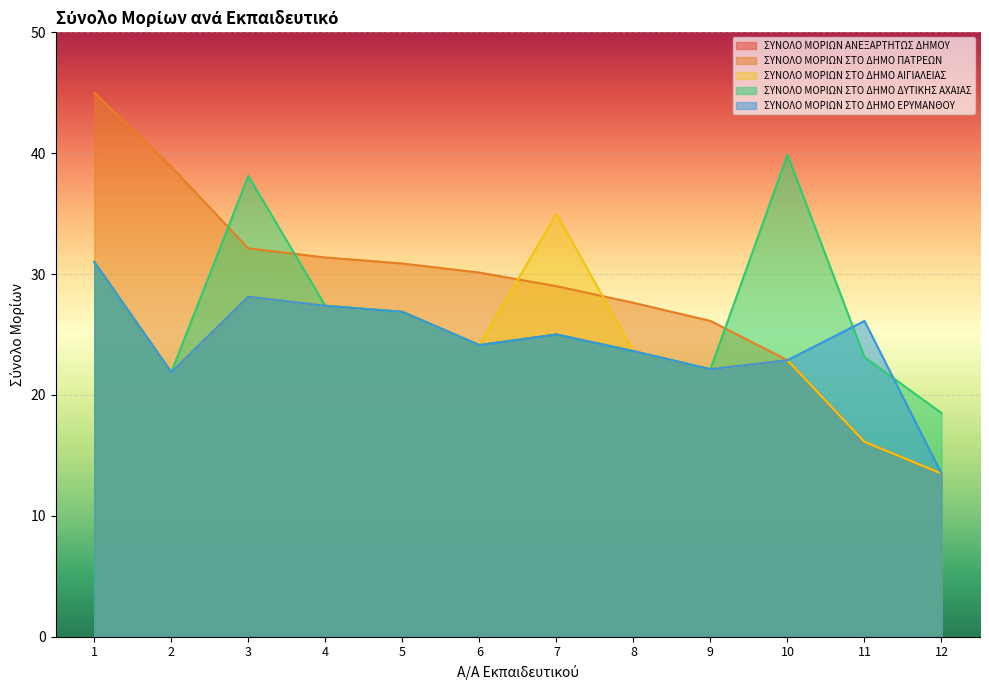

True or false: ΣΥΝΟΛΟ ΜΟΡΙΩΝ ΣΤΟ ΔΗΜΟ ΠΑΤΡΕΩΝ has a value of 6.1 at 11.

False